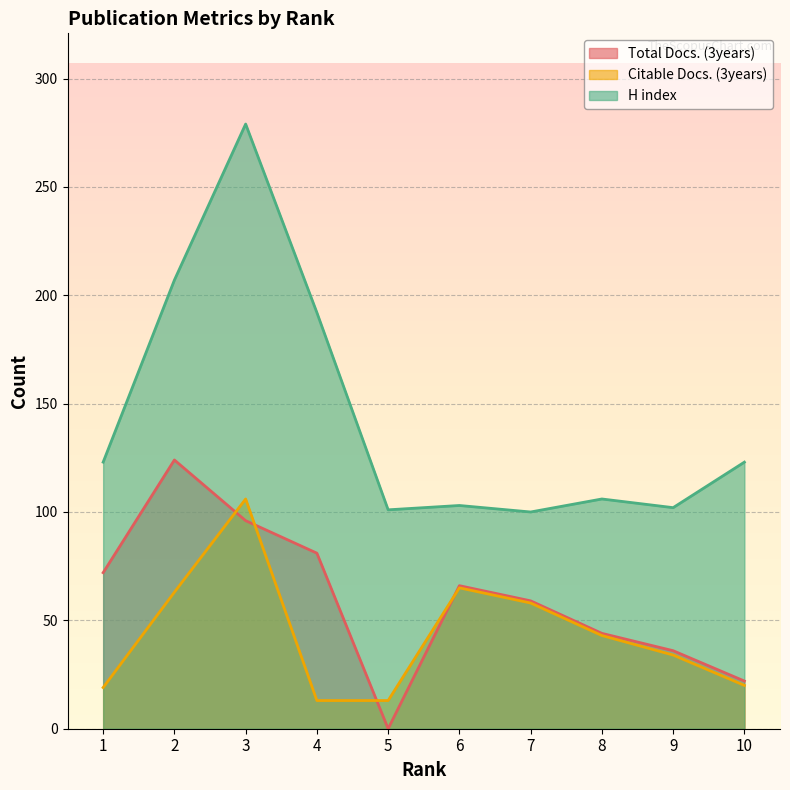

What is the maximum value for Total Docs. (3years)?

124